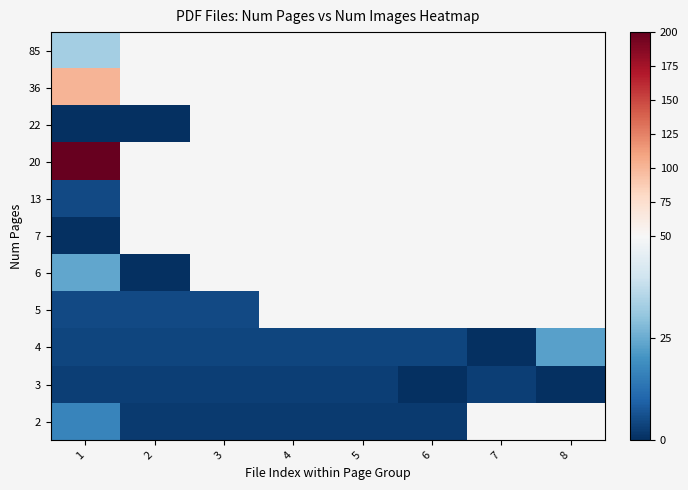

Is it true that row_6 equals nan at 3?

False